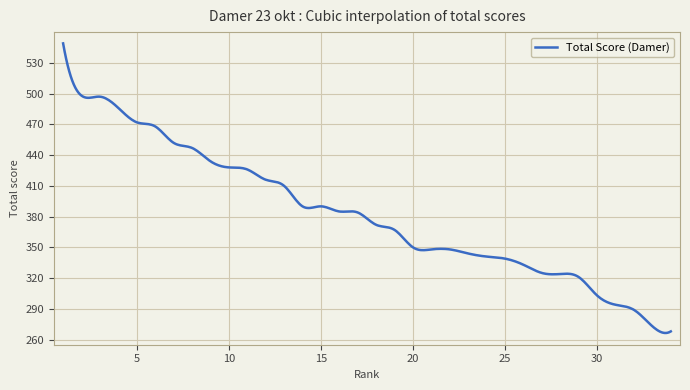

What is the maximum value shown in the chart?

549.0